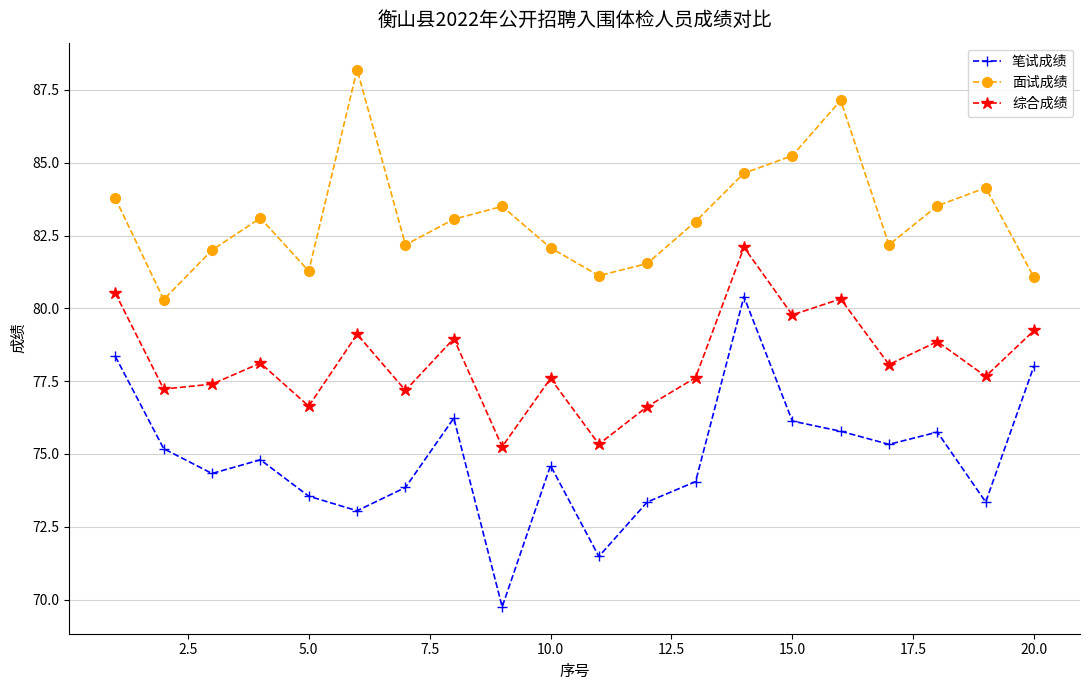

How many values in the 综合成绩 series exceed 78?

10